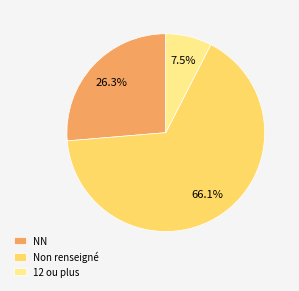

Is it true that NN is 33% of the pie?

False